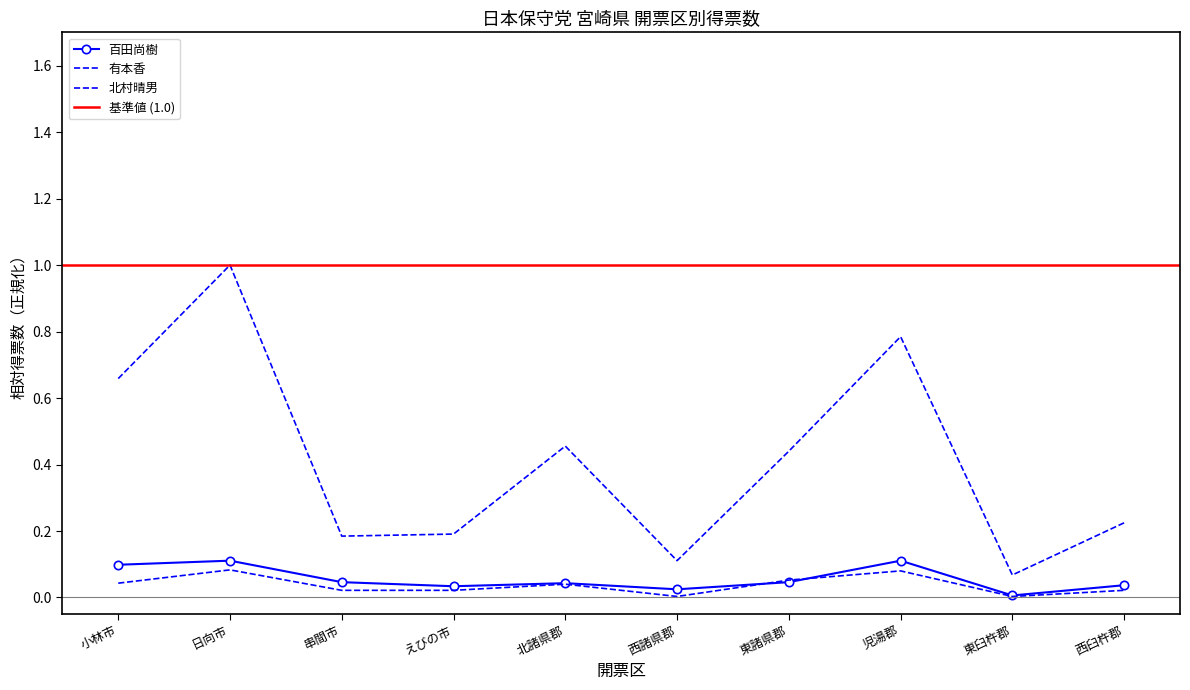

What is the average value of the 百田尚樹 series?

0.1